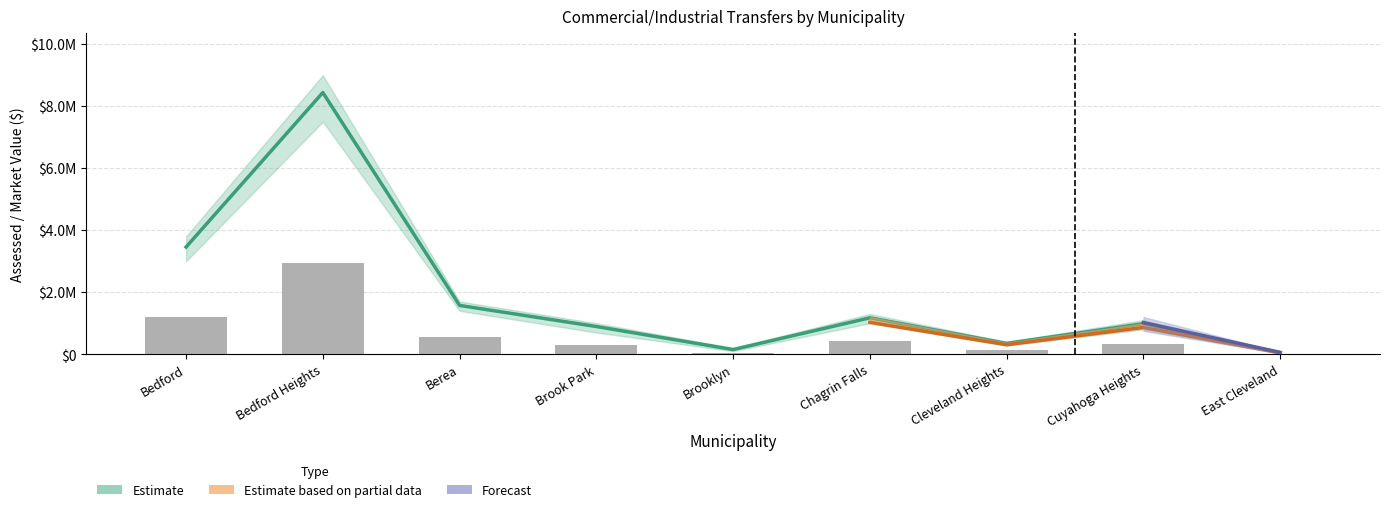

What position from the left is Chagrin Falls?

6